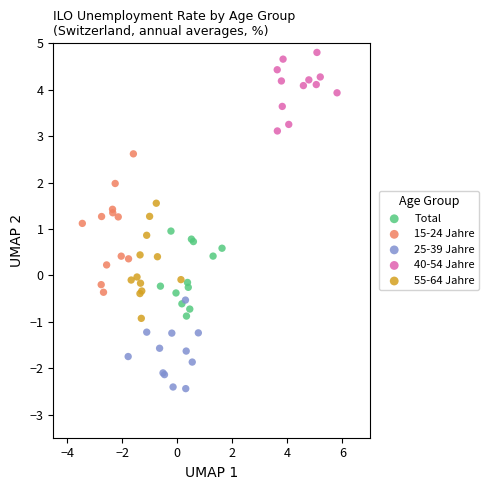

Which series has the largest Y range (max minus min)?

15-24 Jahre